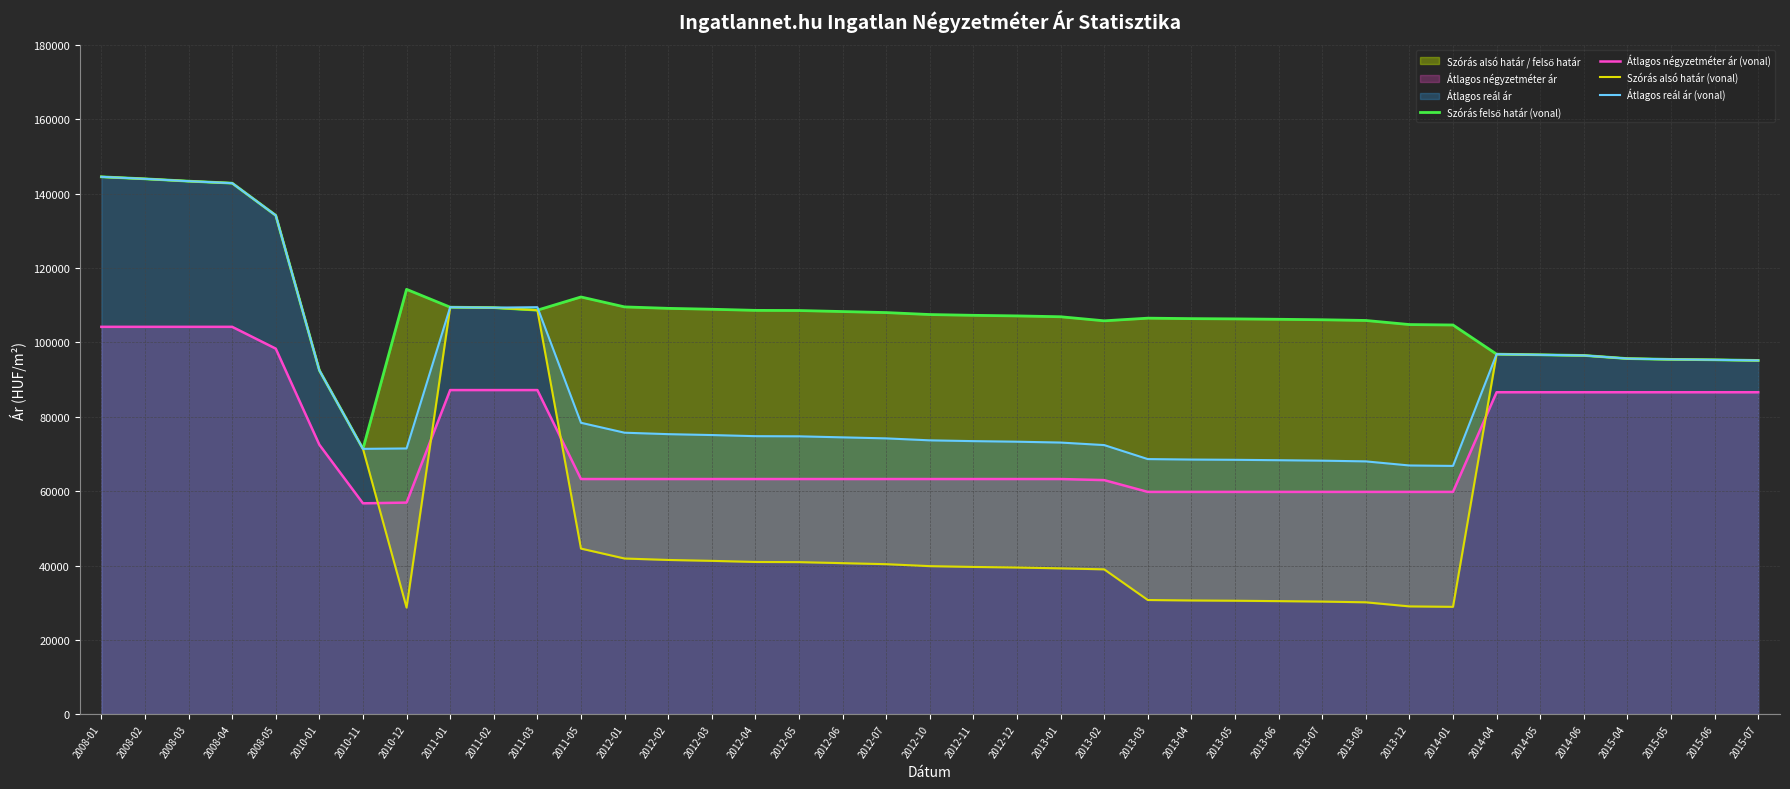

Where is Szórás alsó határ (vonal) nearest to the value 86591?

2010-01